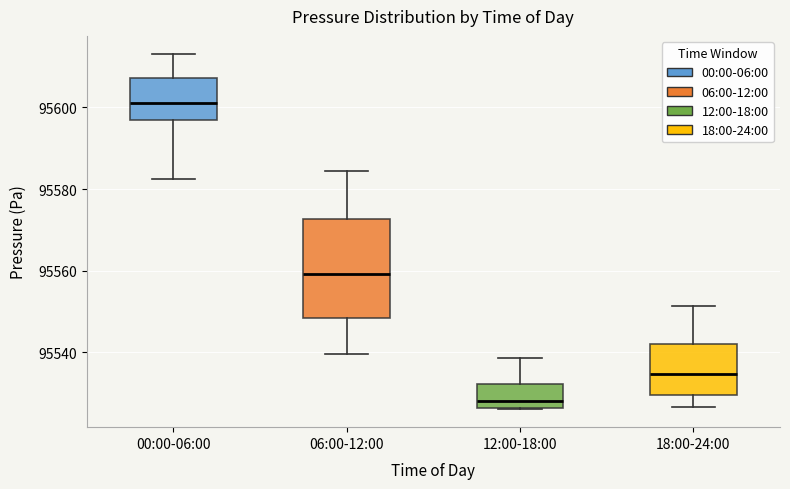

Where does the upper whisker of the box for 18:00-24:00 end on the y-axis? The values are not printed on the chart, so give them approximately, as read against the axis.

95552